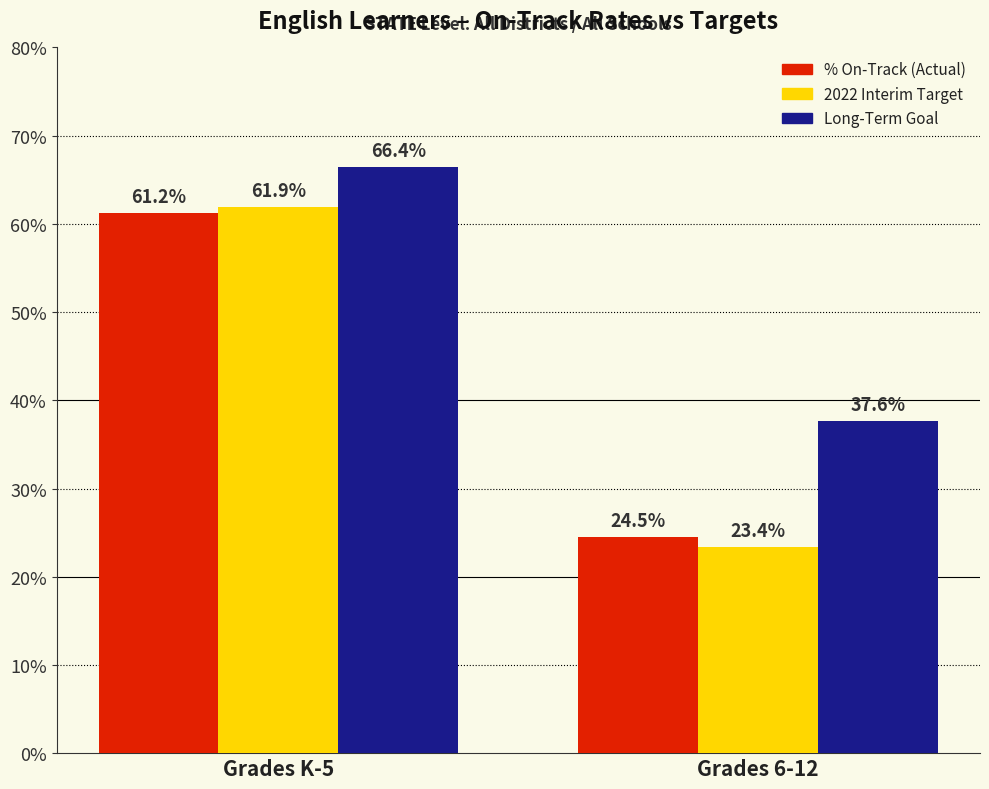

At how many categories does at least one series exceed 0?

2